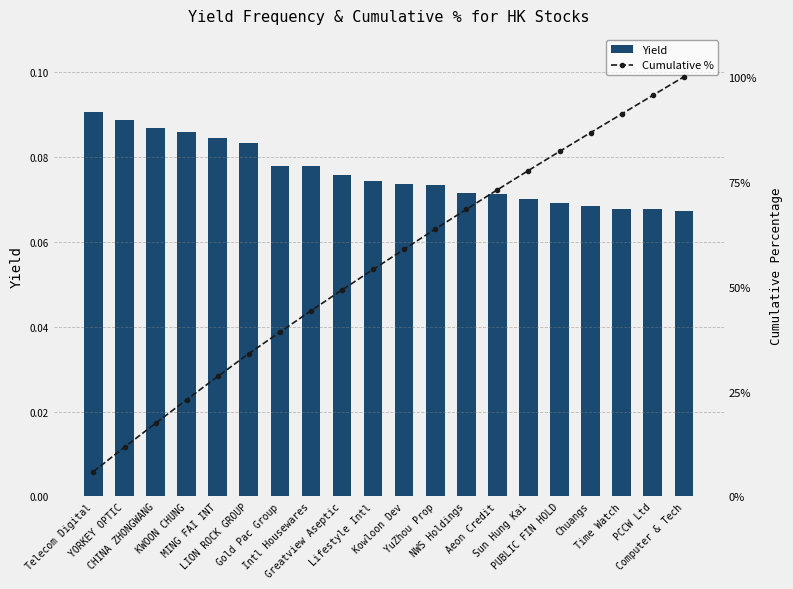

What are all the series names shown in the legend?

Yield, Cumulative %